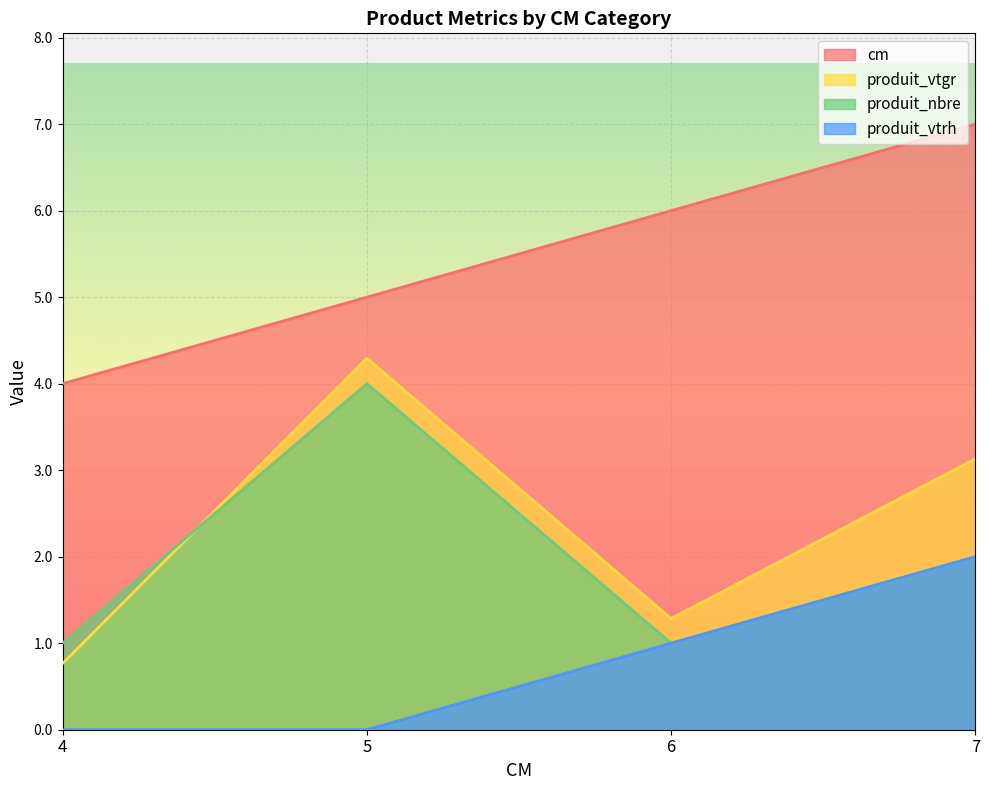

Between 4 and 6, which series saw the biggest shift?

cm